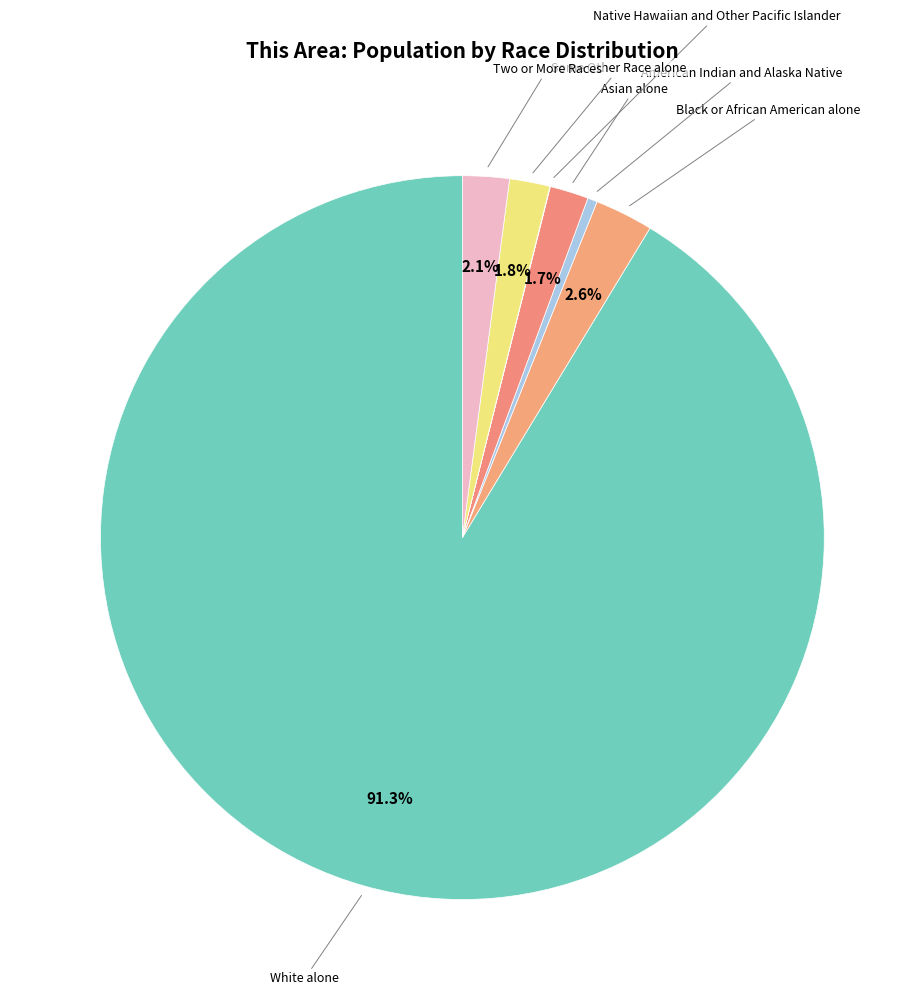

Is it true that Two or More Races is 2% of the pie?

True